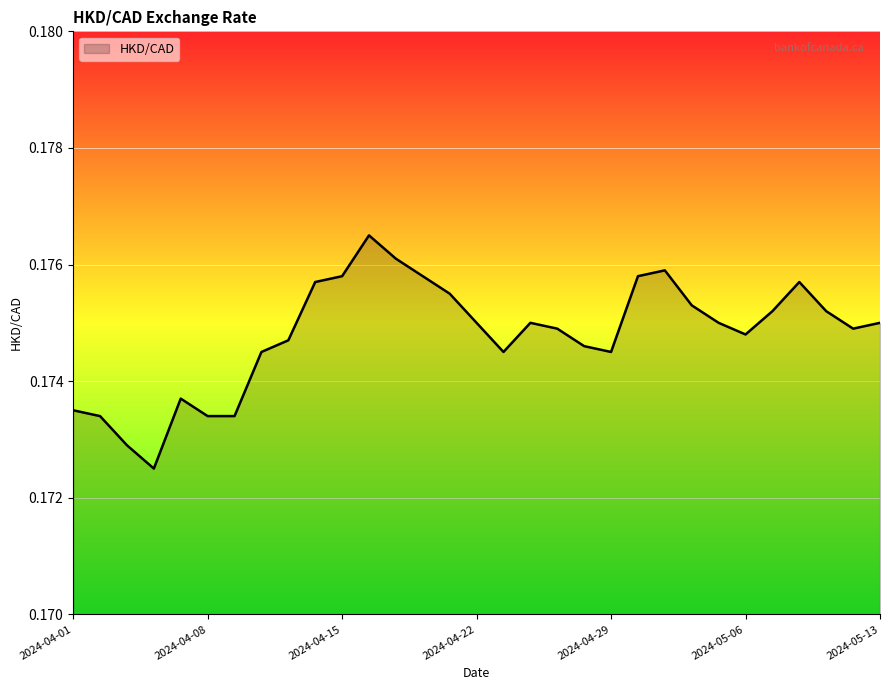

How many interior local peaks (higher than both neighbors) does the data have?

5